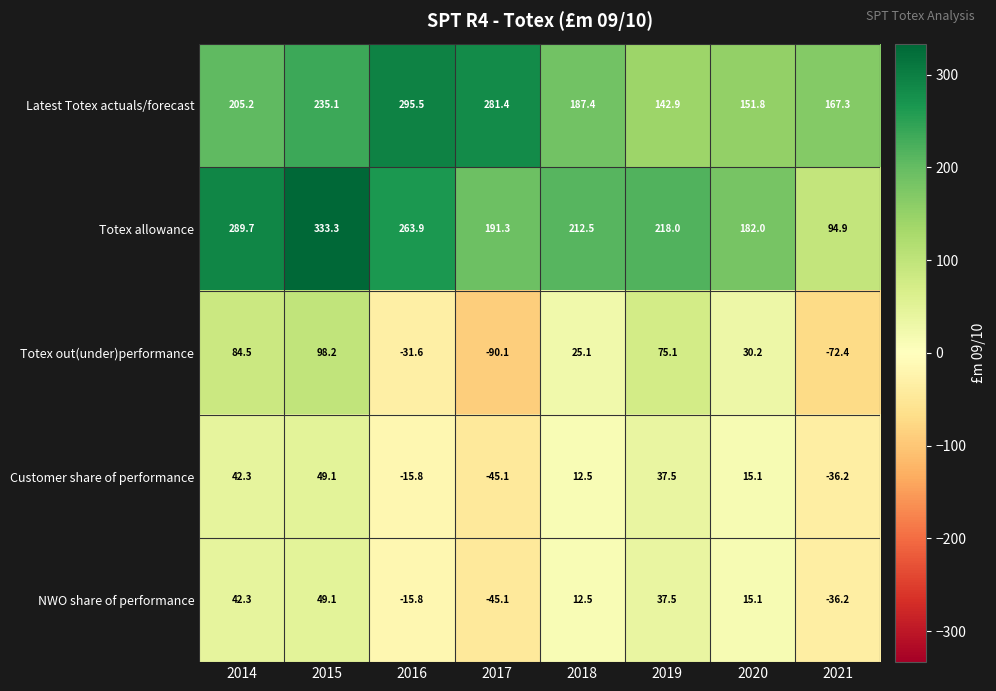

What is the sum of all Customer share of performance values?

59.4